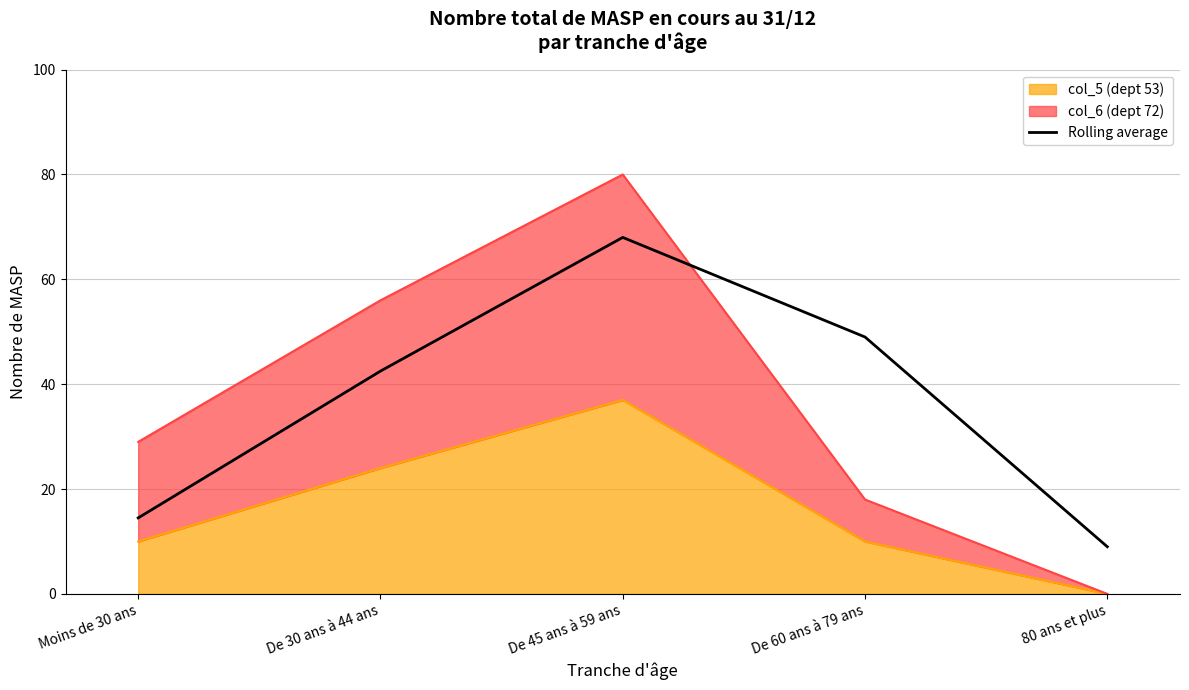

What is the label of the 1st point from the left?

Moins de 30 ans